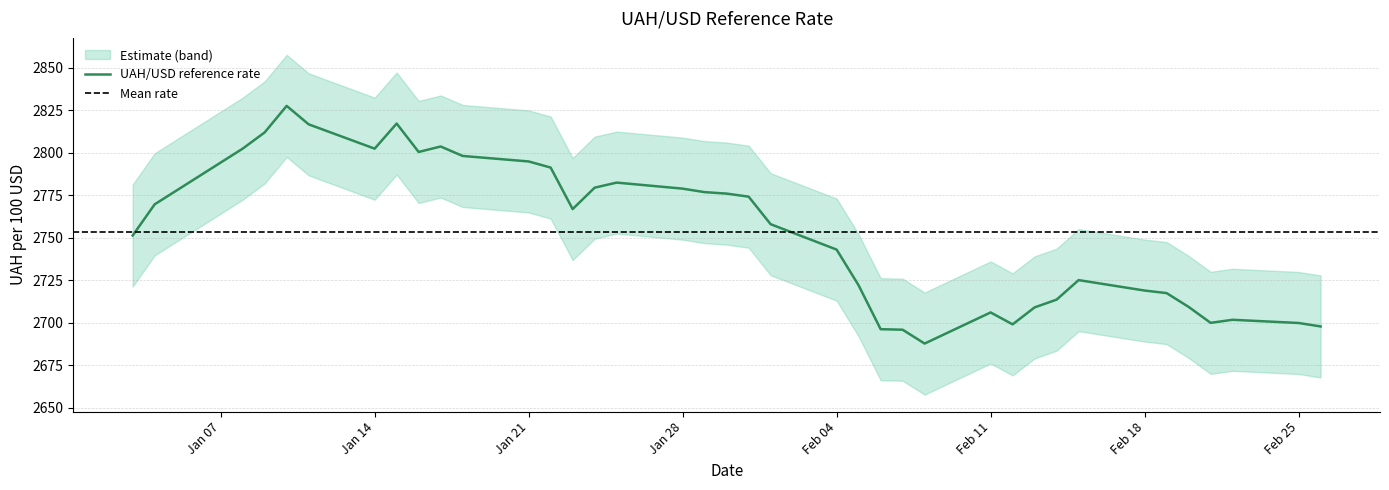

The chart shows a value of 2816.7 at 2019-01-11. True or false?

True